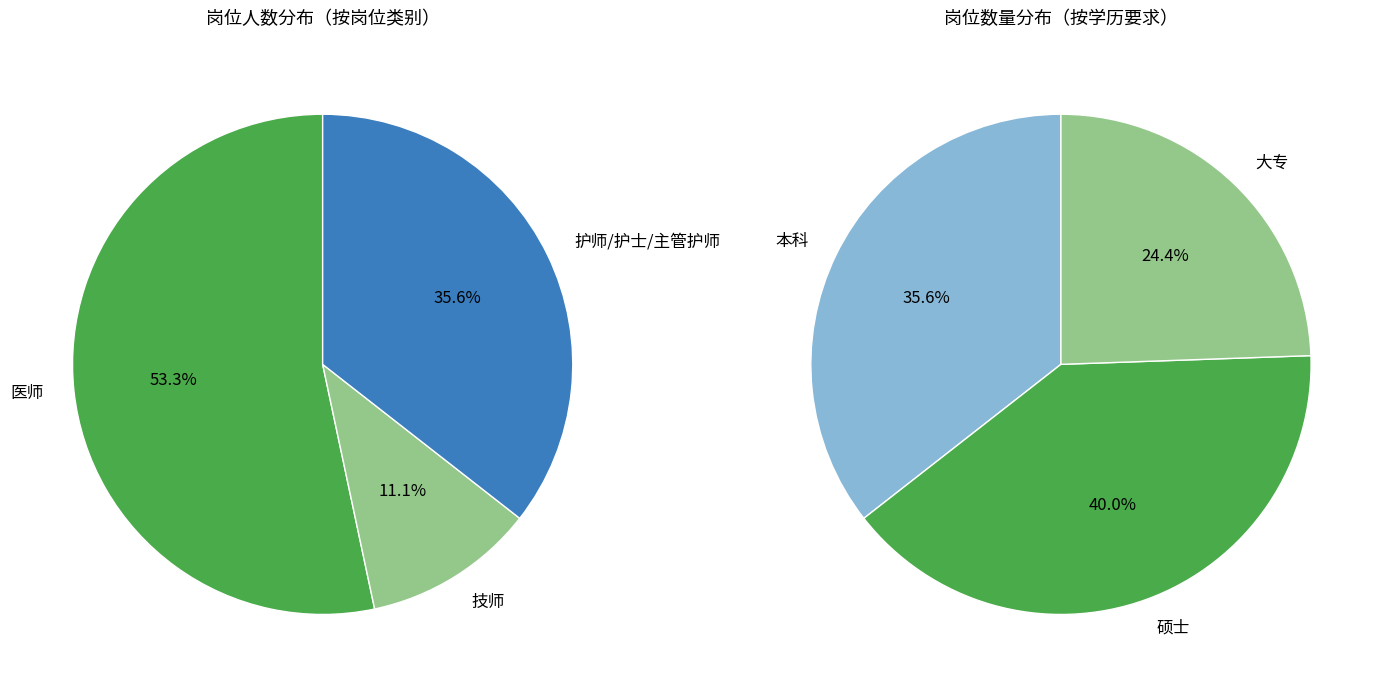

True or false: 护师/护士/主管护师 accounts for 36% of the total.

True